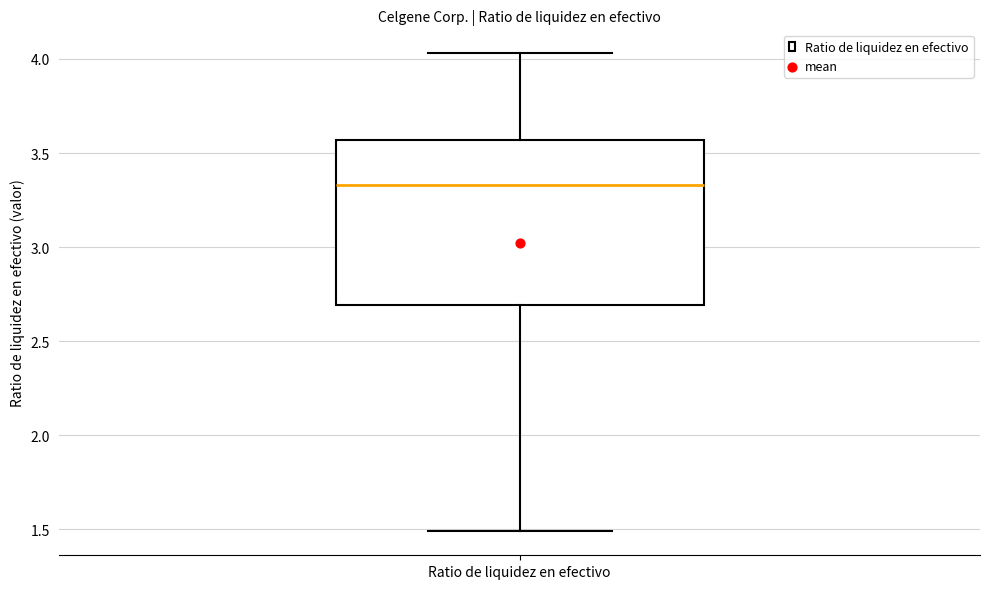

Read this box plot against the y-axis: the position of the median line, the range covered by the box, and the ends of both whiskers. The values are not printed on the chart, so give them approximately, as read against the axis.

median 3.35, box 2.70 to 3.55, whiskers 1.50 to 4.05